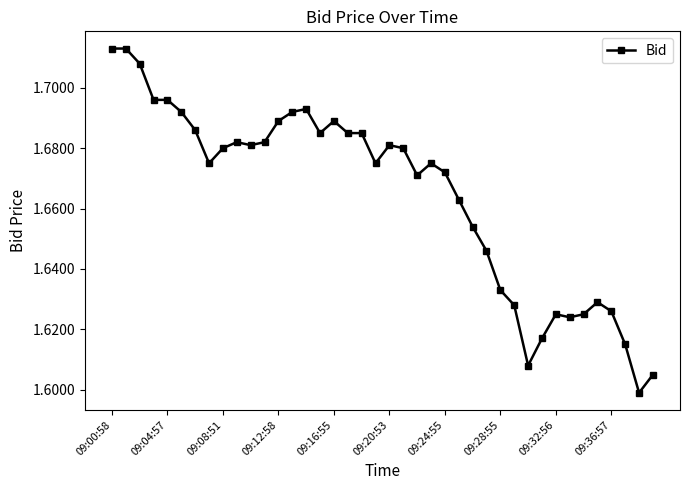

What is the sum of all values?

66.6